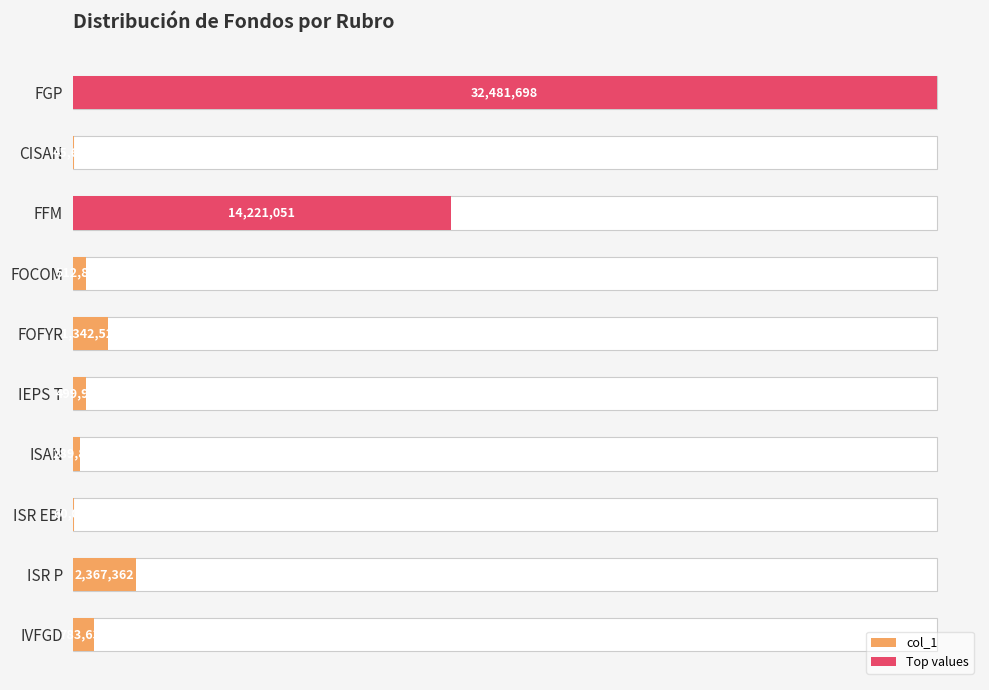

List the labels in order of value, largest first.

FGP, FFM, ISR P, FOFYR, IVFGD, FOCOM, IEPS T, ISAN, ISR EBI, CISAN